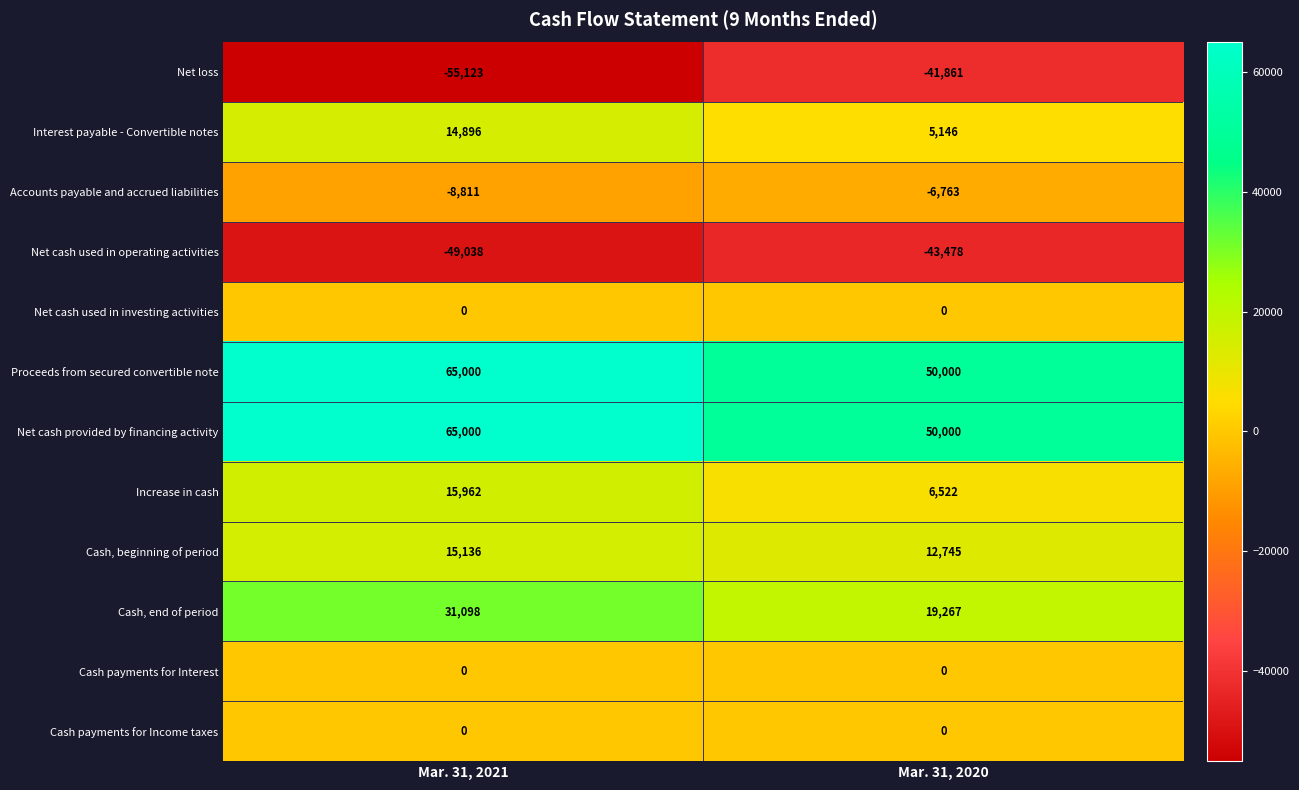

True or false: Net loss has a value of -41861 at Mar. 31, 2020.

True